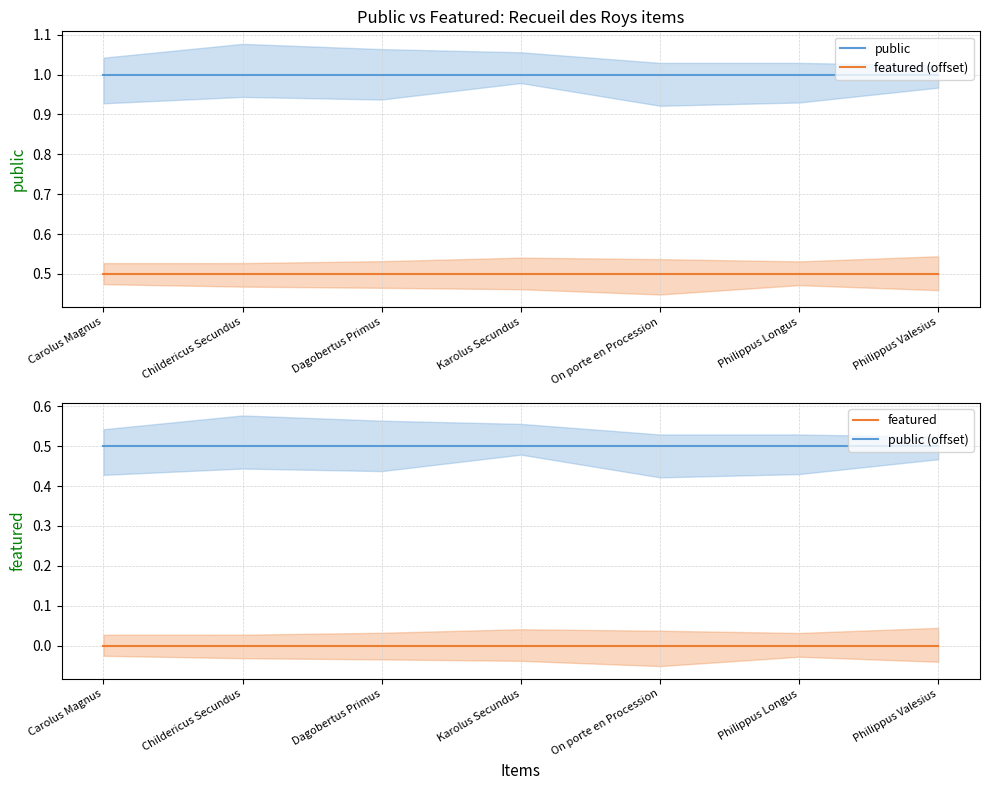

Which series has the largest range (max minus min)?

public